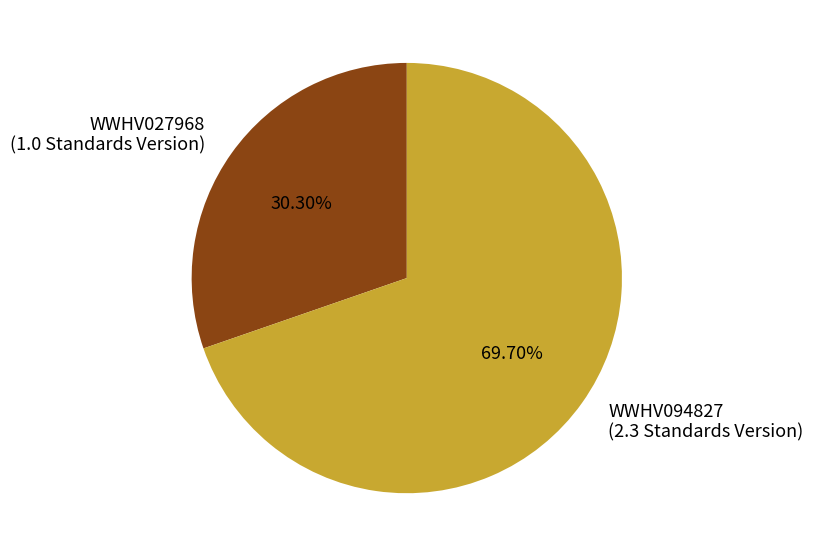

To the nearest percent, what is the average slice percentage?

50%